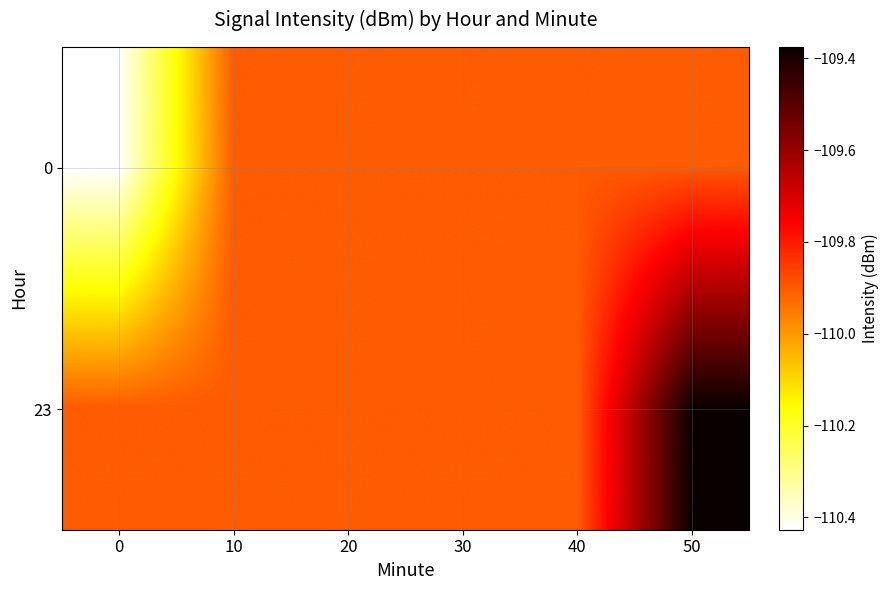

What is the smallest value displayed?

-110.4